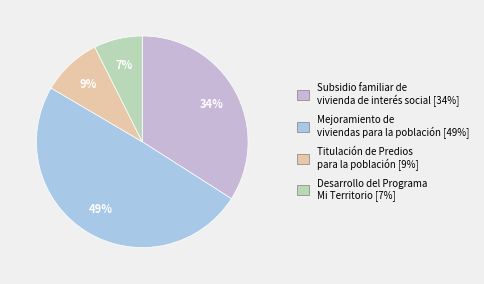

To the nearest percent, what percentage of the pie is Mejoramiento de viviendas para la población?

49%